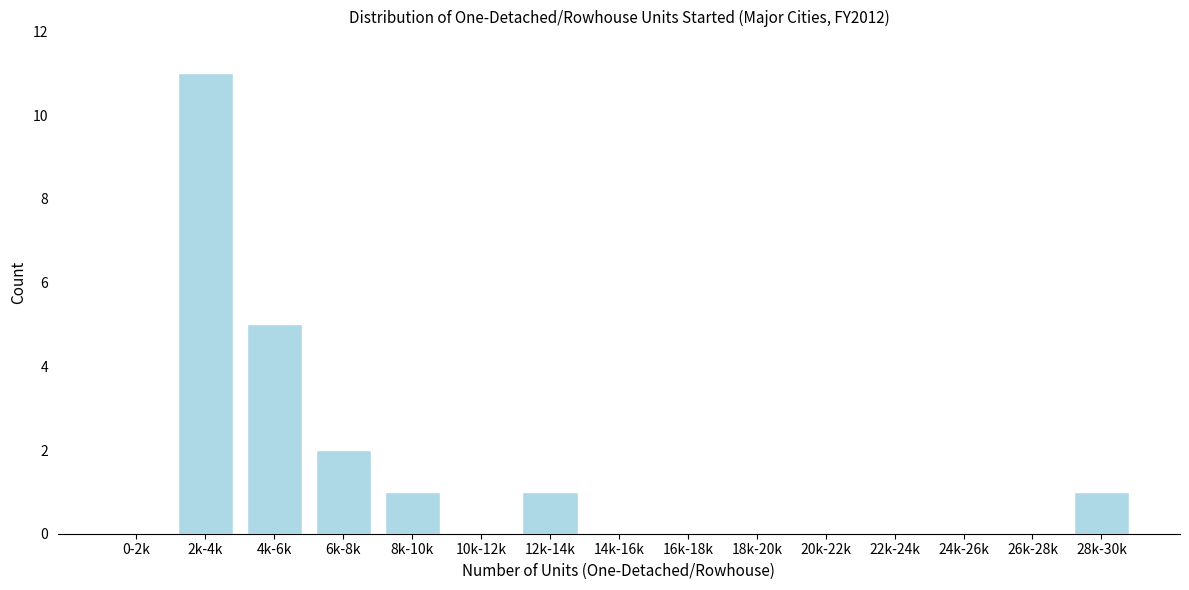

Reading left to right, what are all the values shown in this chart?

0-2k=0	2k-4k=11	4k-6k=5	6k-8k=2	8k-10k=1	10k-12k=0	12k-14k=1	14k-16k=0	16k-18k=0	18k-20k=0	20k-22k=0	22k-24k=0	24k-26k=0	26k-28k=0	28k-30k=1